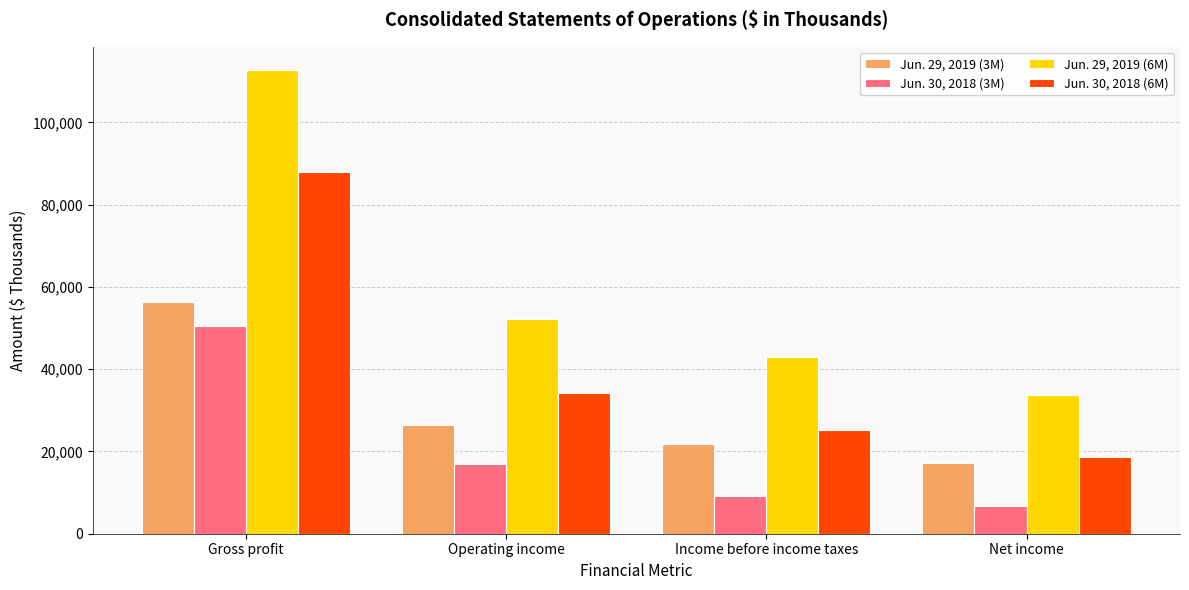

Read the Jun. 30, 2018 (6M) value at Income before income taxes, to the nearest 100.

25100